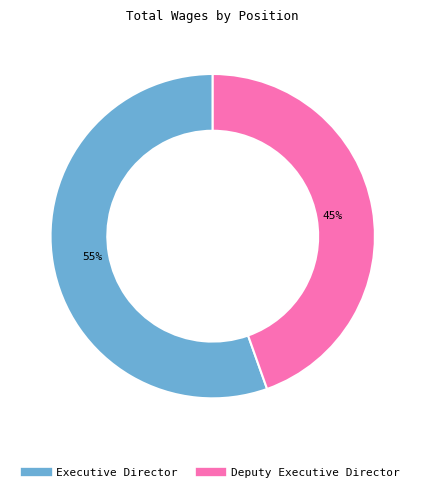

Is it true that Executive Director is 42% of the pie?

False